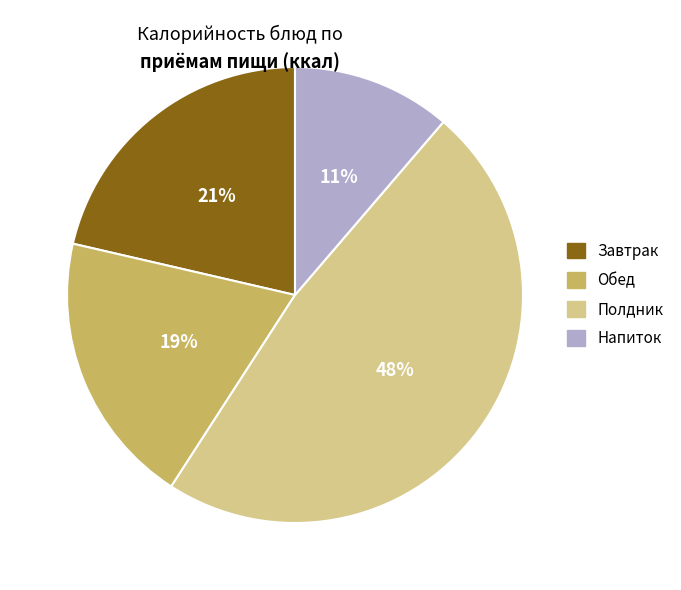

Rank the categories by value from highest to lowest.

Полдник, Завтрак, Обед, Напиток